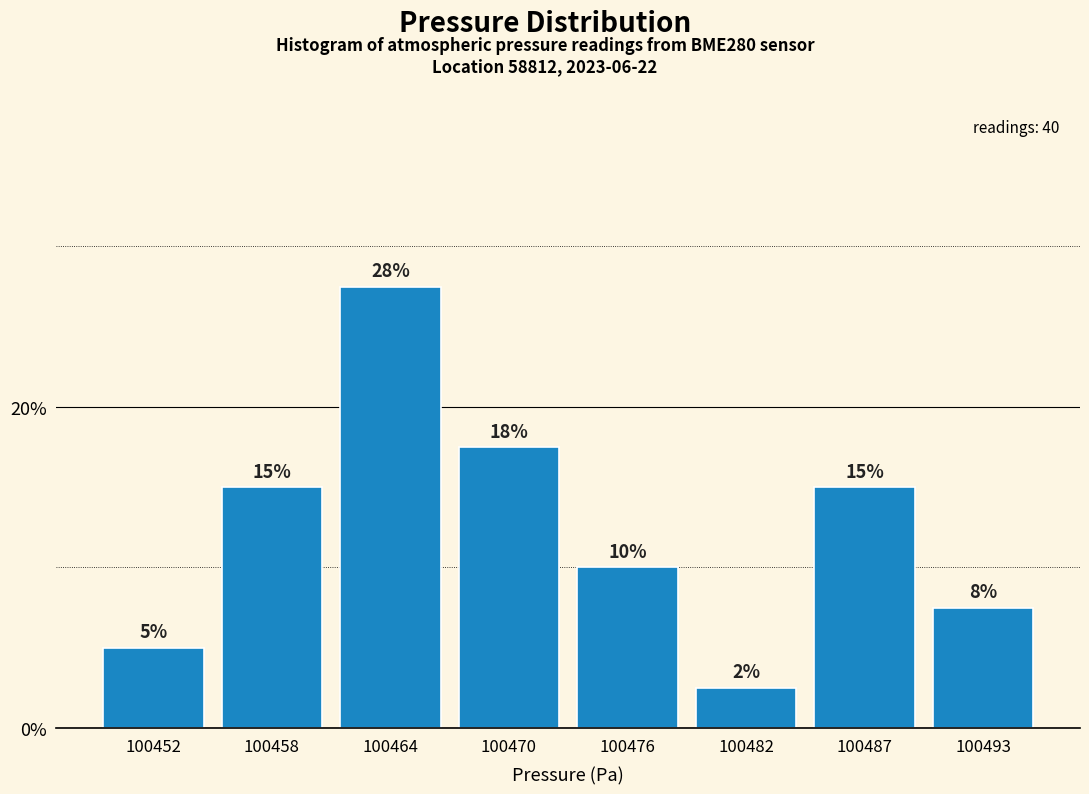

What is the value of the 4th bar from the left?

17.5